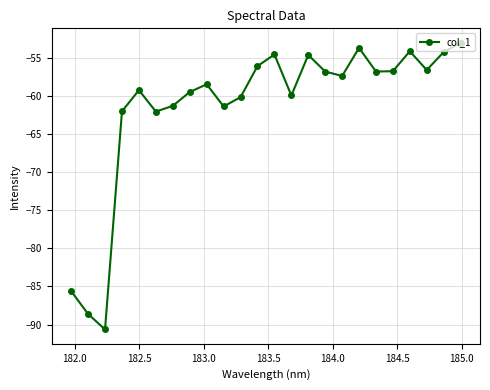

How many categories are shown in the chart?

24